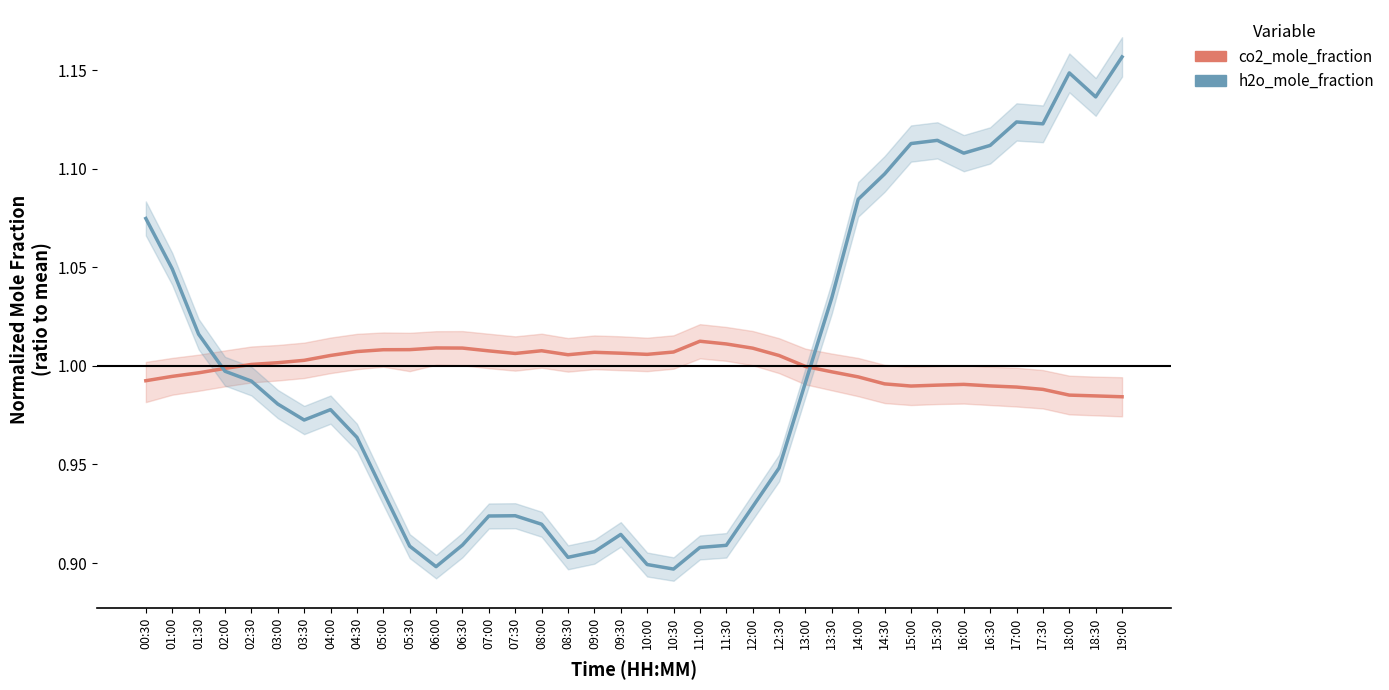

Is this an area chart (filled region under the line)?

No